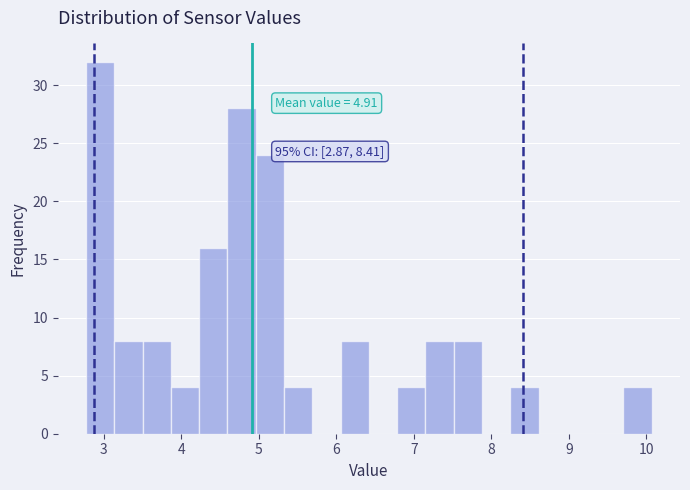

Read against the x-axis, roughly where is the centre of the tallest bar?

3.0